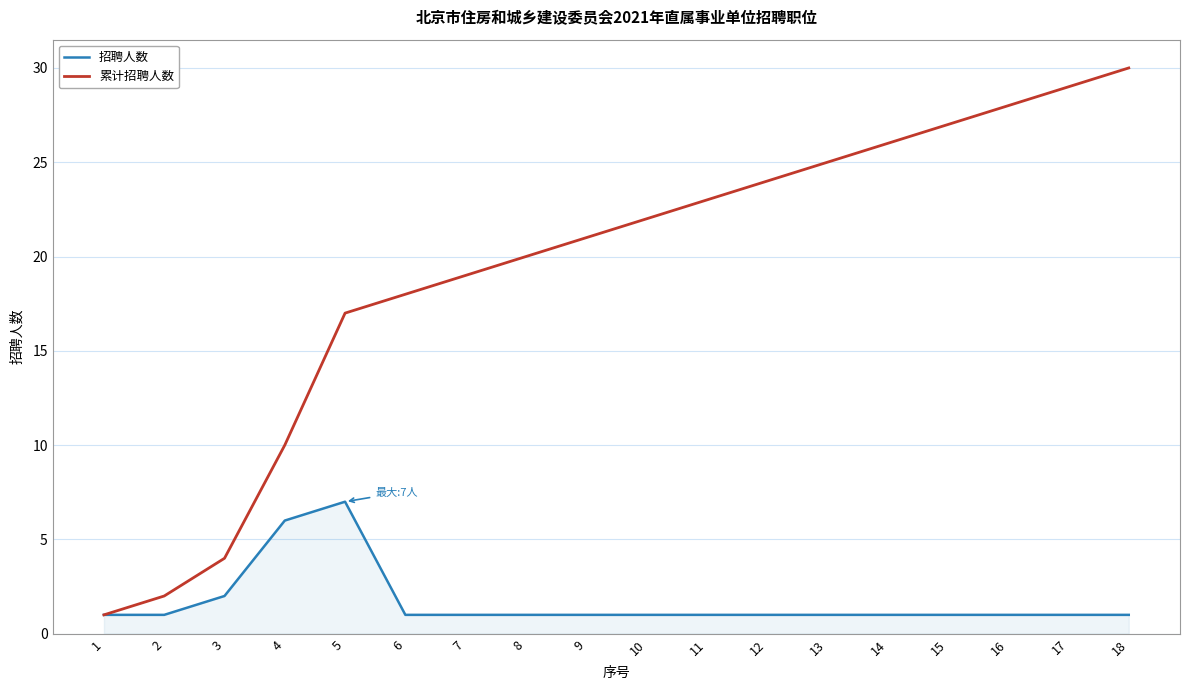

Rank the series at 12 from lowest to highest value.

招聘人数, 累计招聘人数